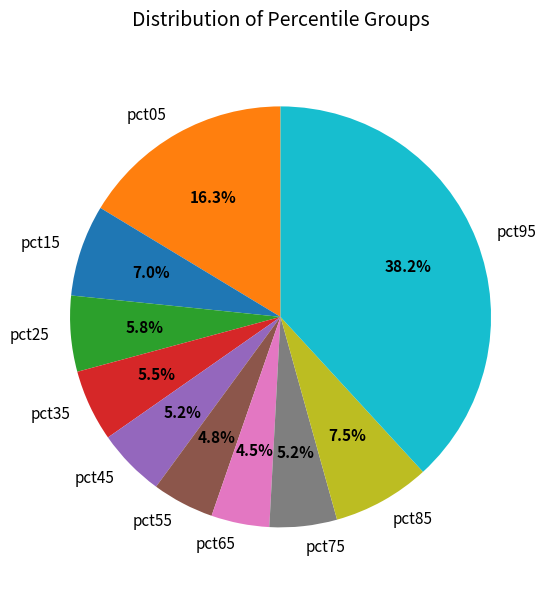

Combined, what portion of the pie is pct15 and pct85?

14.5%